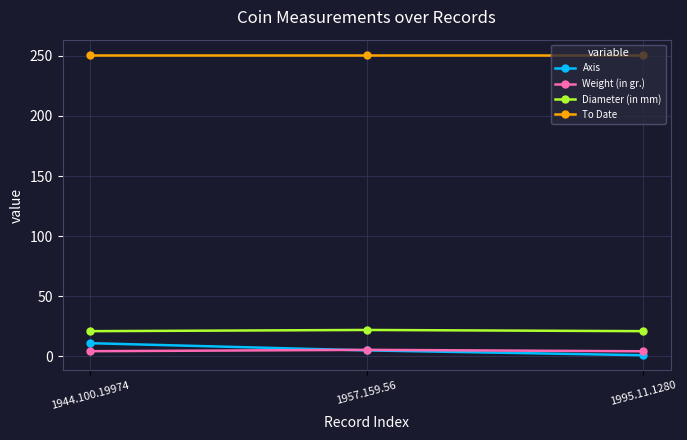

The Diameter (in mm) series shows 21.0 at 1995.11.1280. True or false?

True